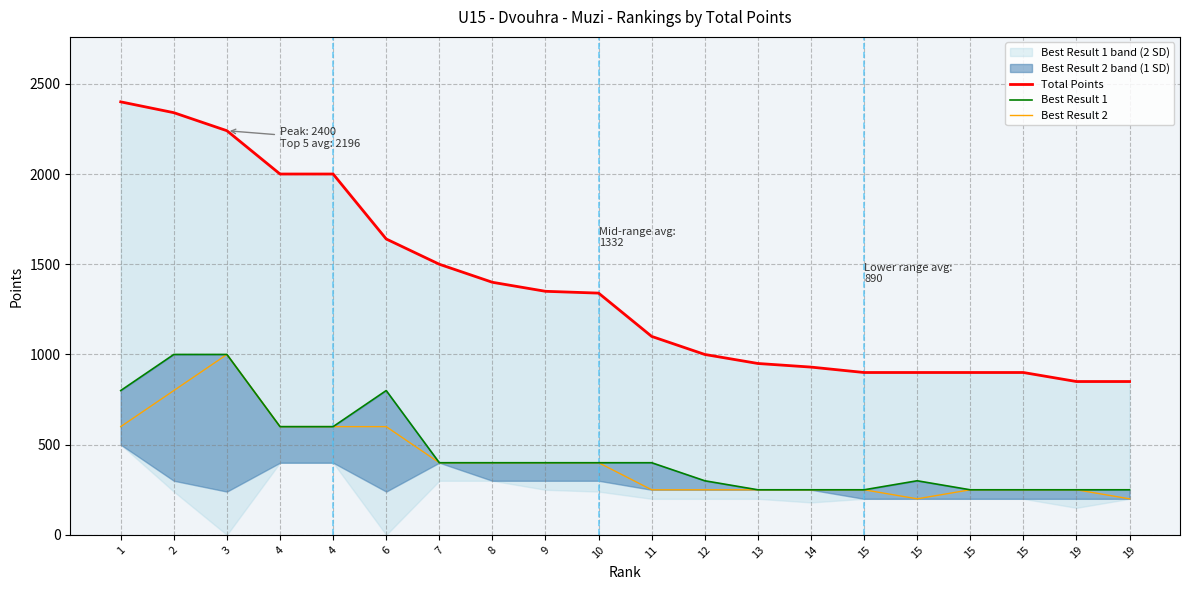

What is the minimum value for Best Result 2?

200